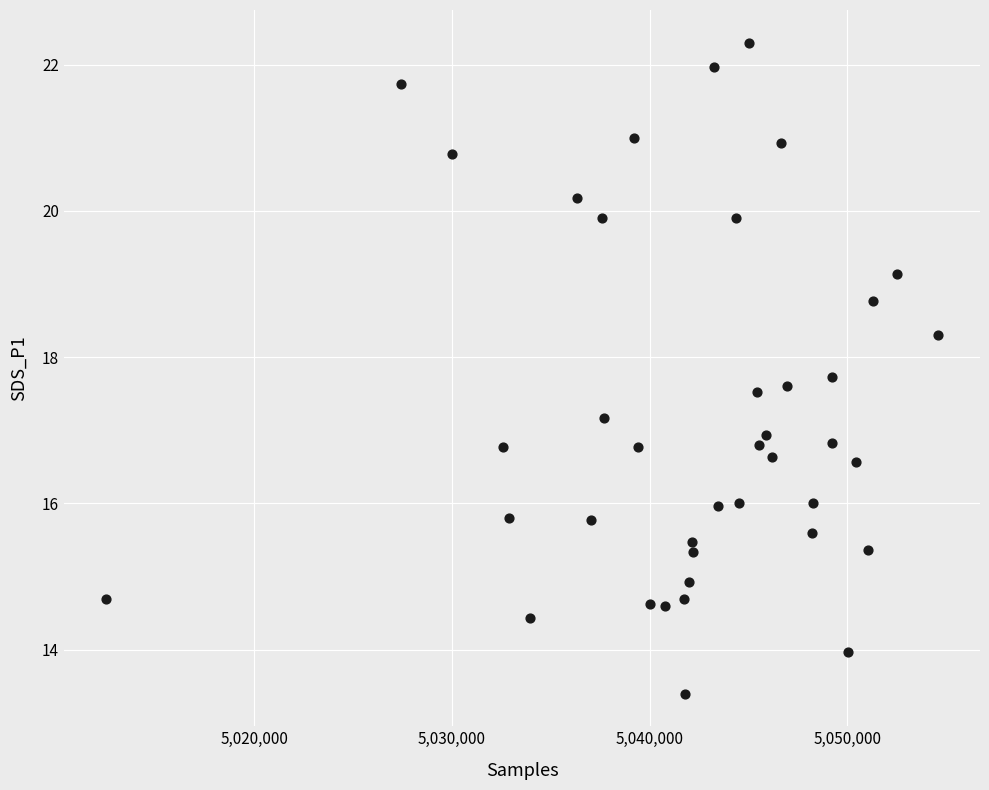

What is the range of X values (max minus min)?

42129.0